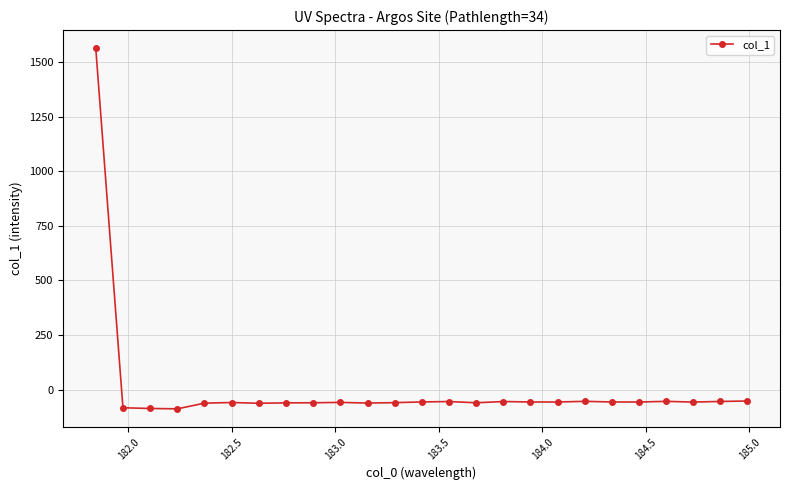

What is the smallest value displayed?

-88.7